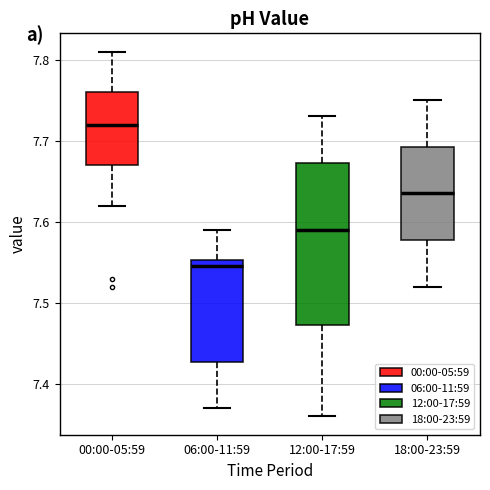

Where is the upper edge of the box for 06:00-11:59 on the y-axis? The values are not printed on the chart, so give them approximately, as read against the axis.

7.55